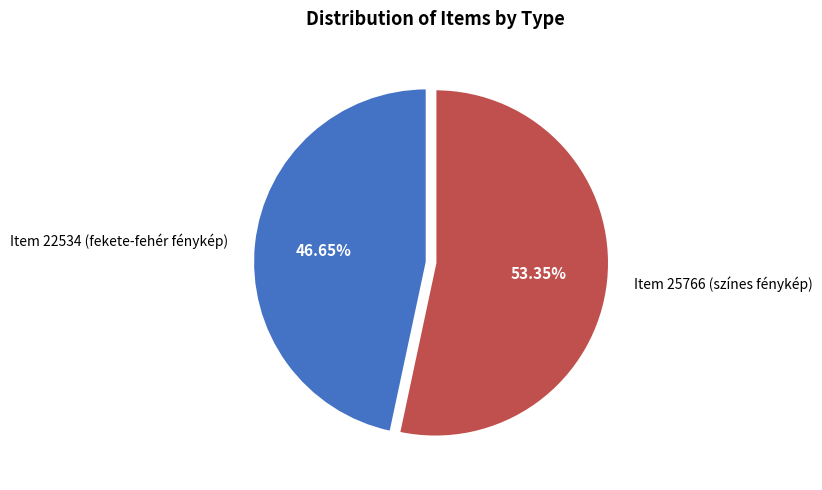

Which category has the smallest portion of the pie?

Item 22534 (fekete-fehér fénykép)